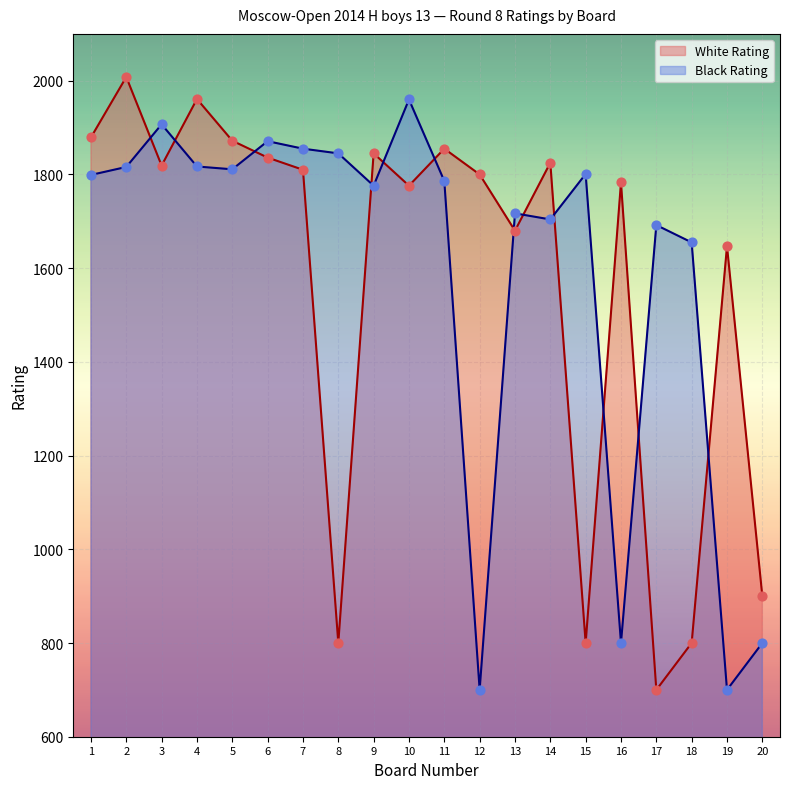

What is the total value across all series at 12?

2500